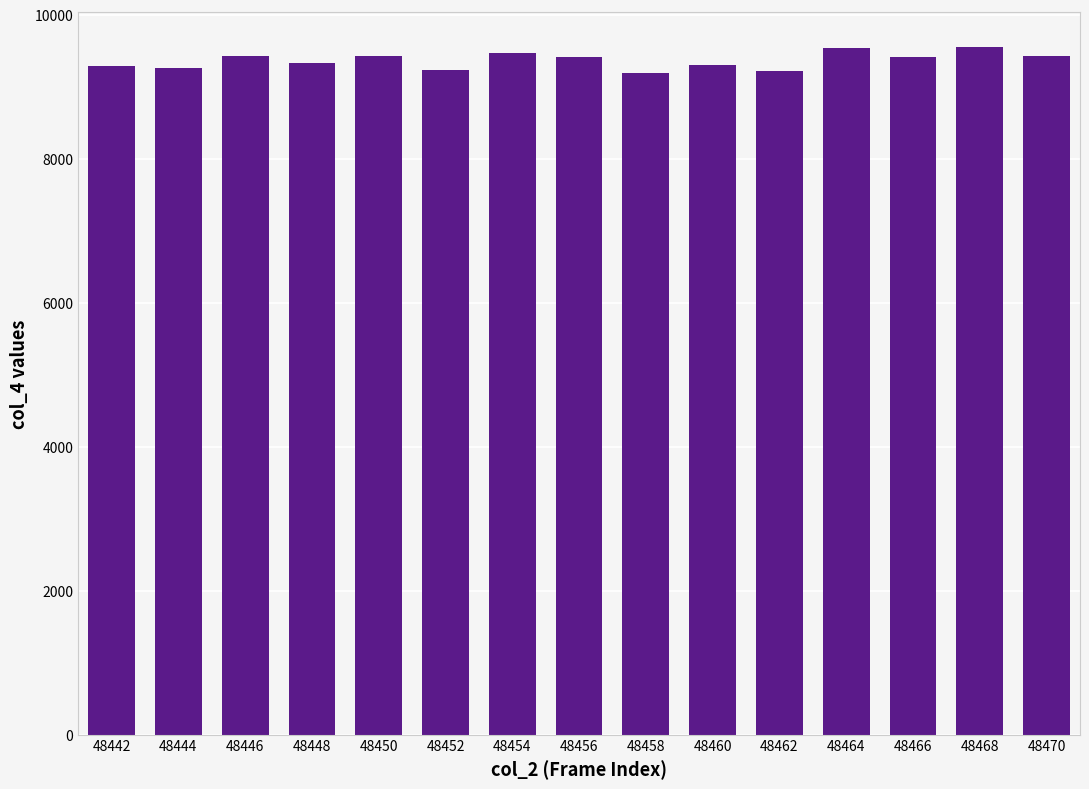

The chart shows a value of 12069 at 48444. True or false?

False